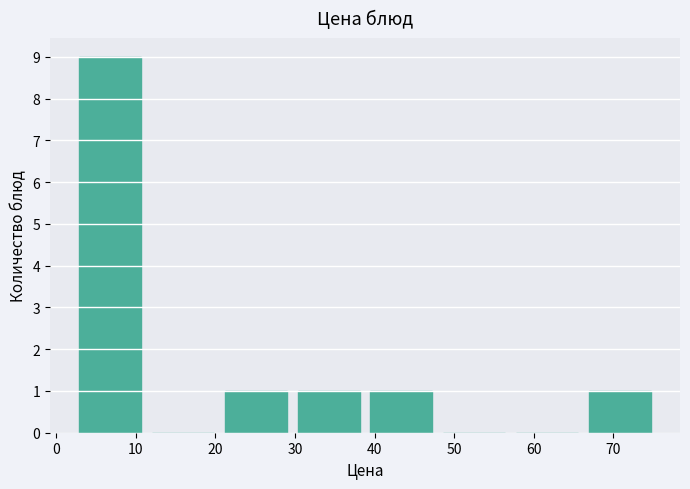

Over which range of the x-axis is the bar tallest?

3 to 12